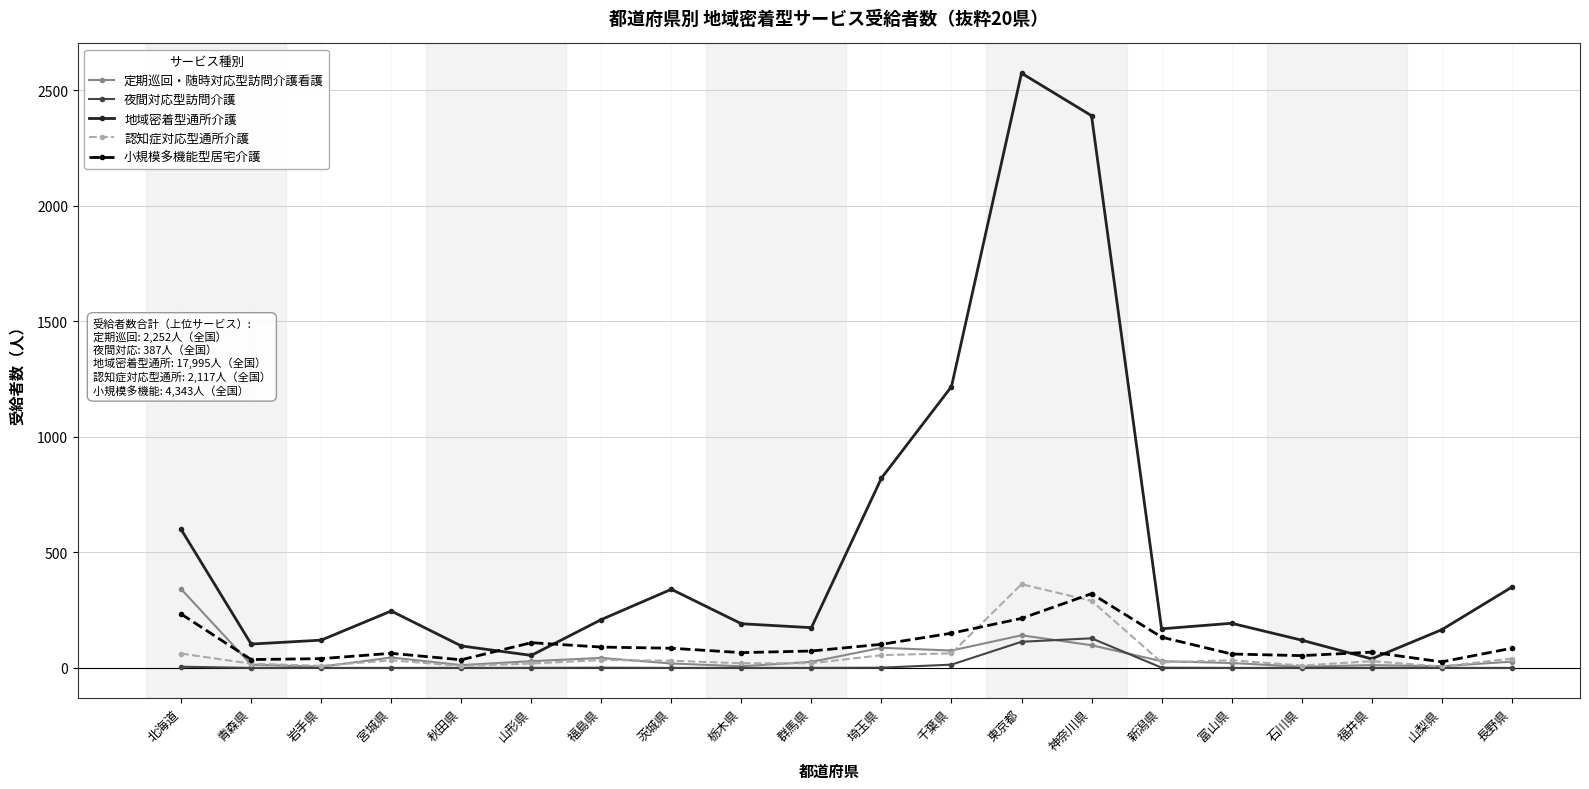

Is it true that 小規模多機能型居宅介護 equals 150 at 千葉県?

True